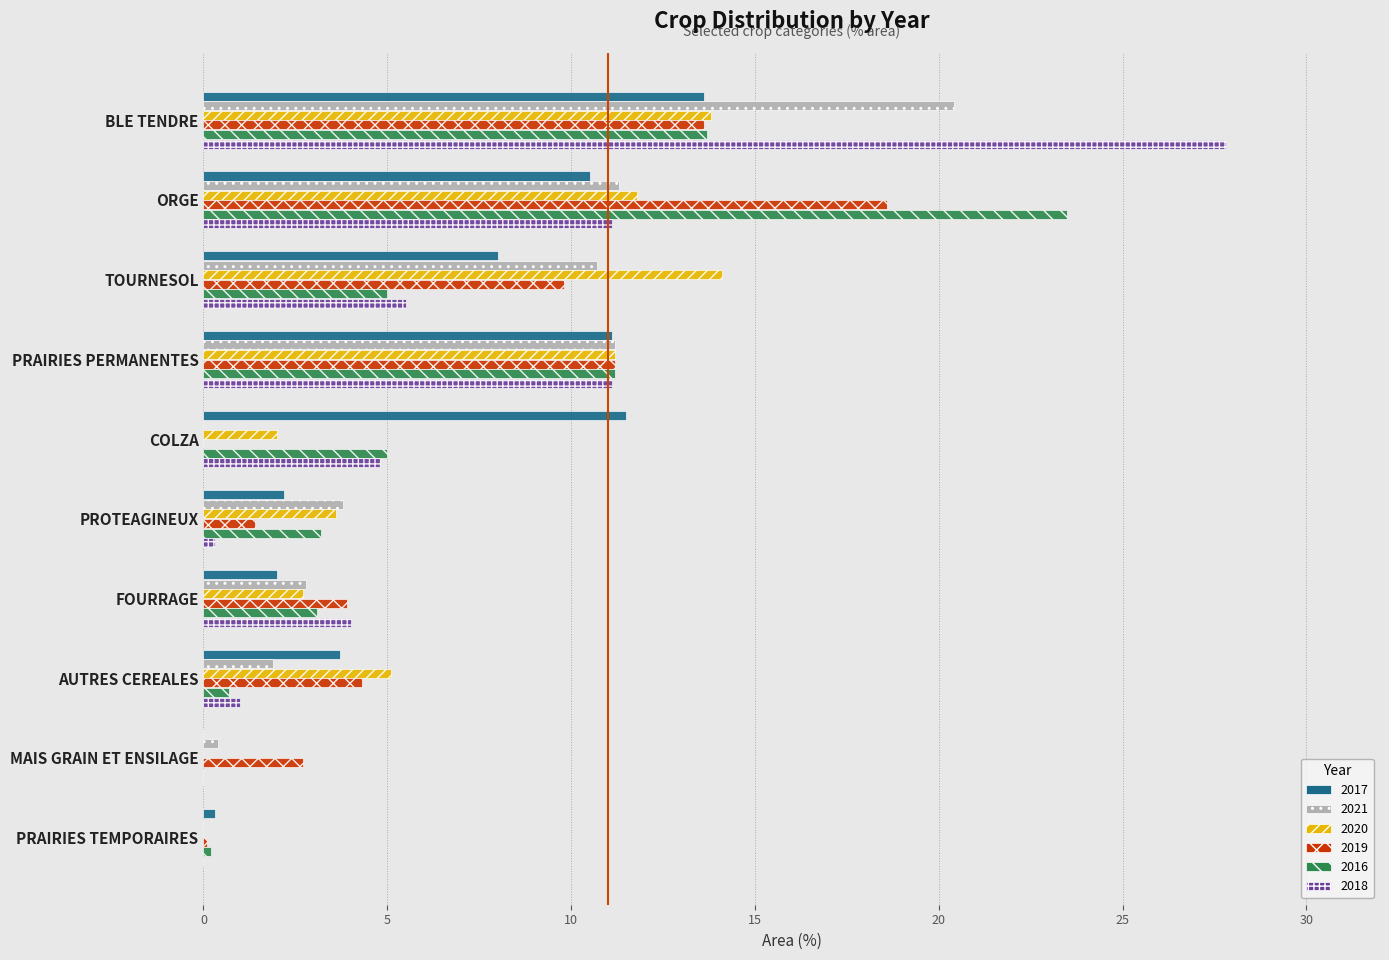

The 2017 series shows 13.6 at BLE TENDRE. True or false?

True